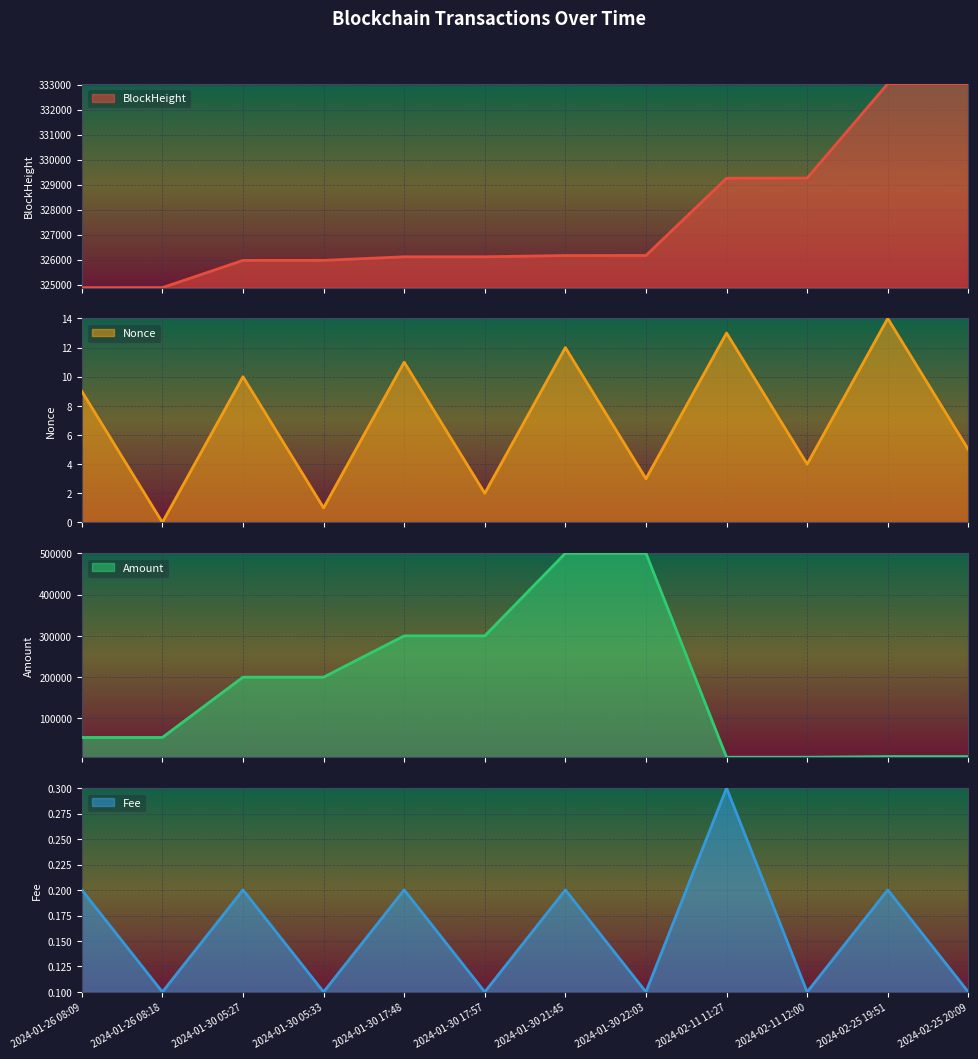

At which label does Nonce reach its peak?

2024-02-25 19:51